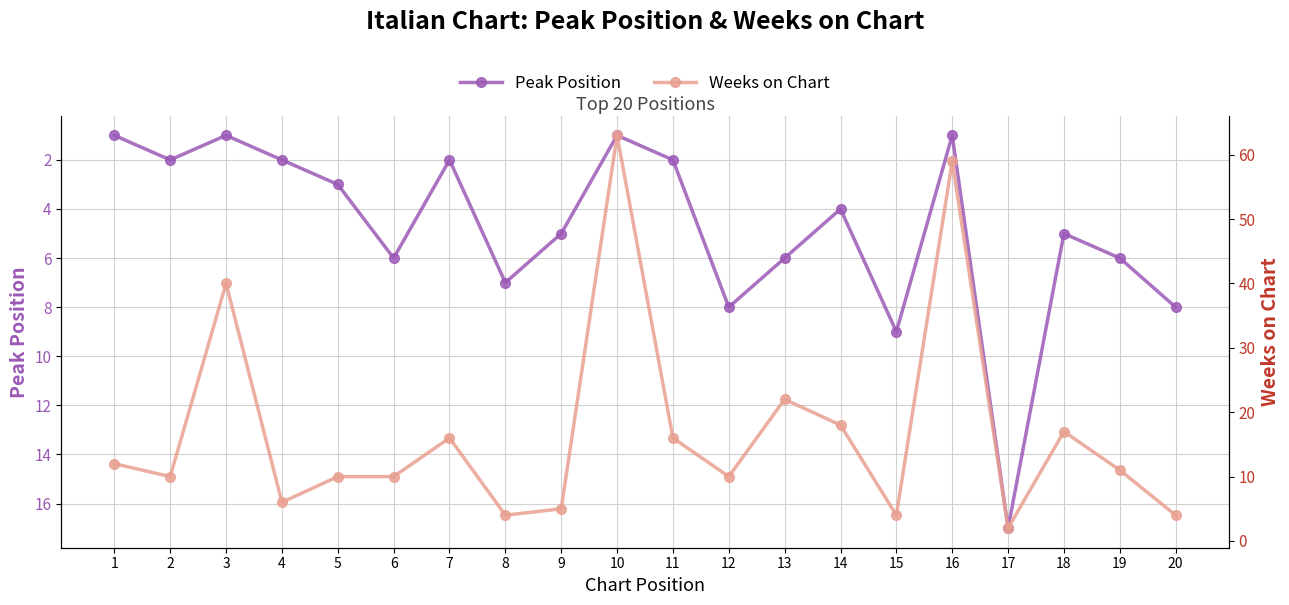

Where do Weeks on Chart and Peak Position first cross each other?

7 and 8